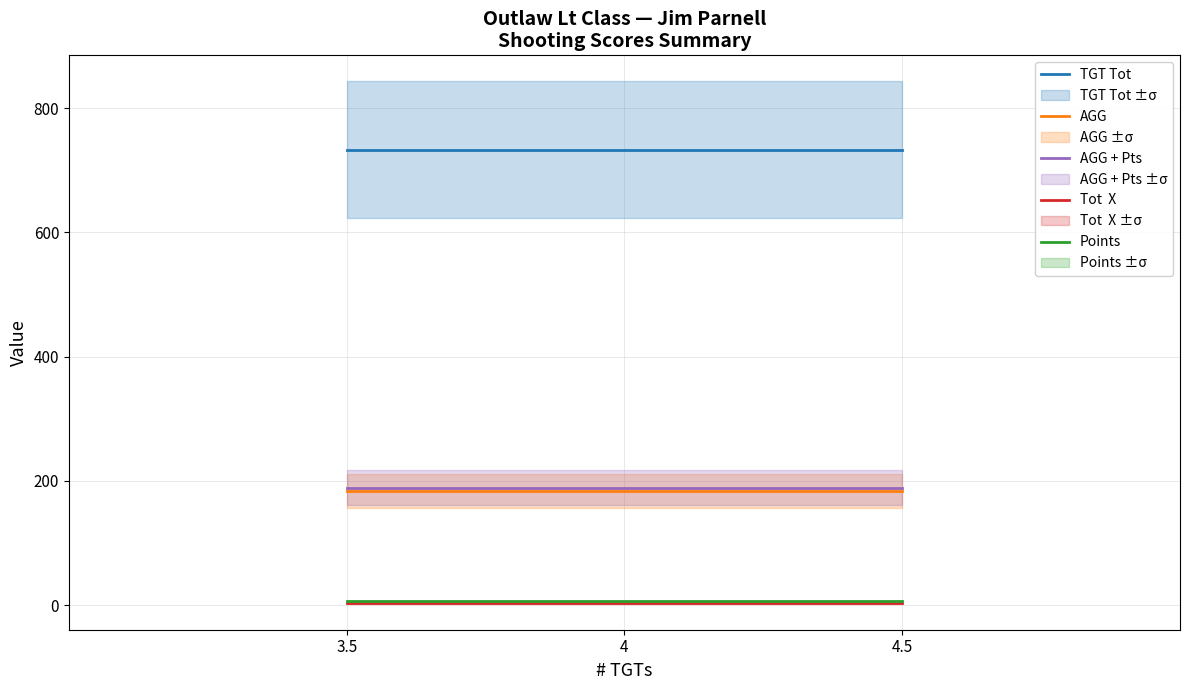

Does the chart display data point markers on the line(s)?

No